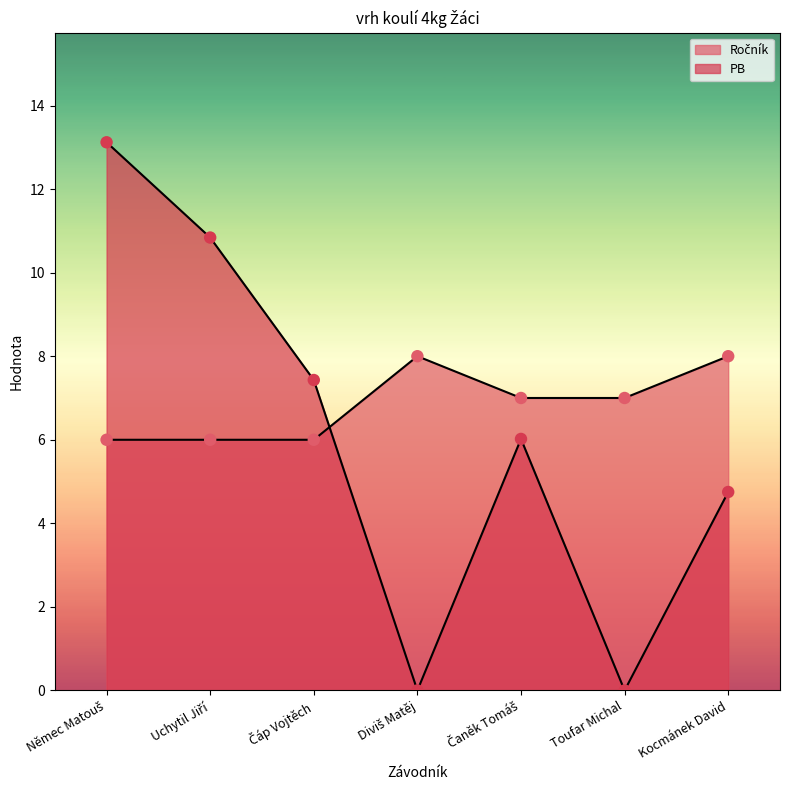

Which series contains the lowest Y value?

PB